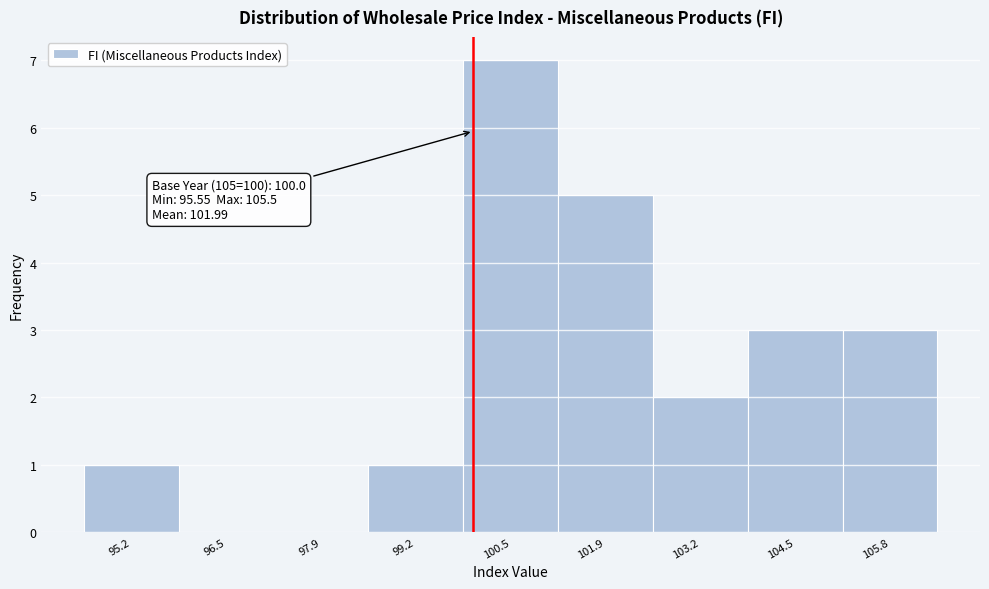

Over which range of the x-axis is the bar tallest?

99.8 to 101.2